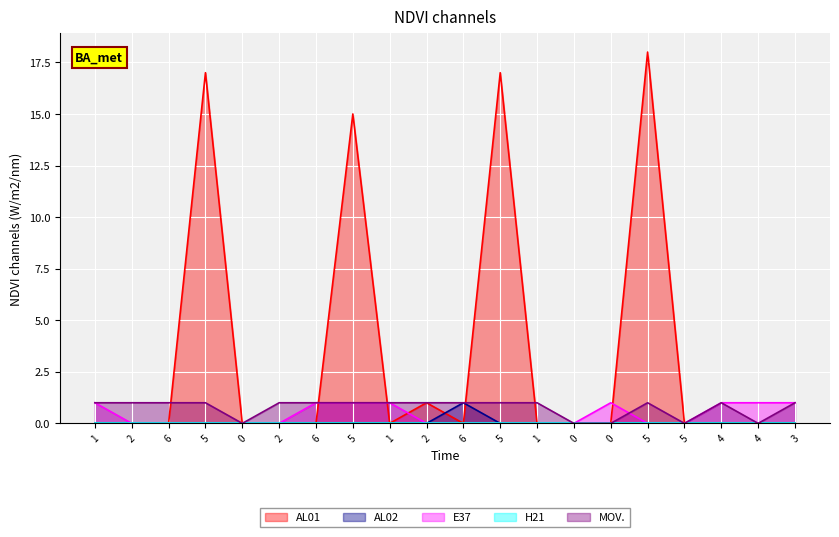

What is the maximum value for AL02?

1